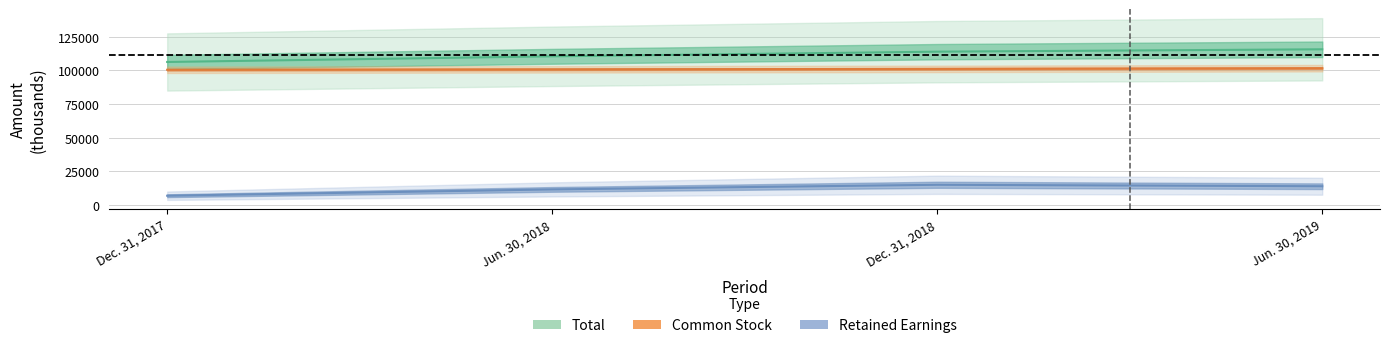

Reading right to left, list all the values displayed in this chart.

Total: 115678	113910	110467	106256
Common Stock: 101644	101134	100790	100476
Retained Earnings: 13978	15063	11625	6936